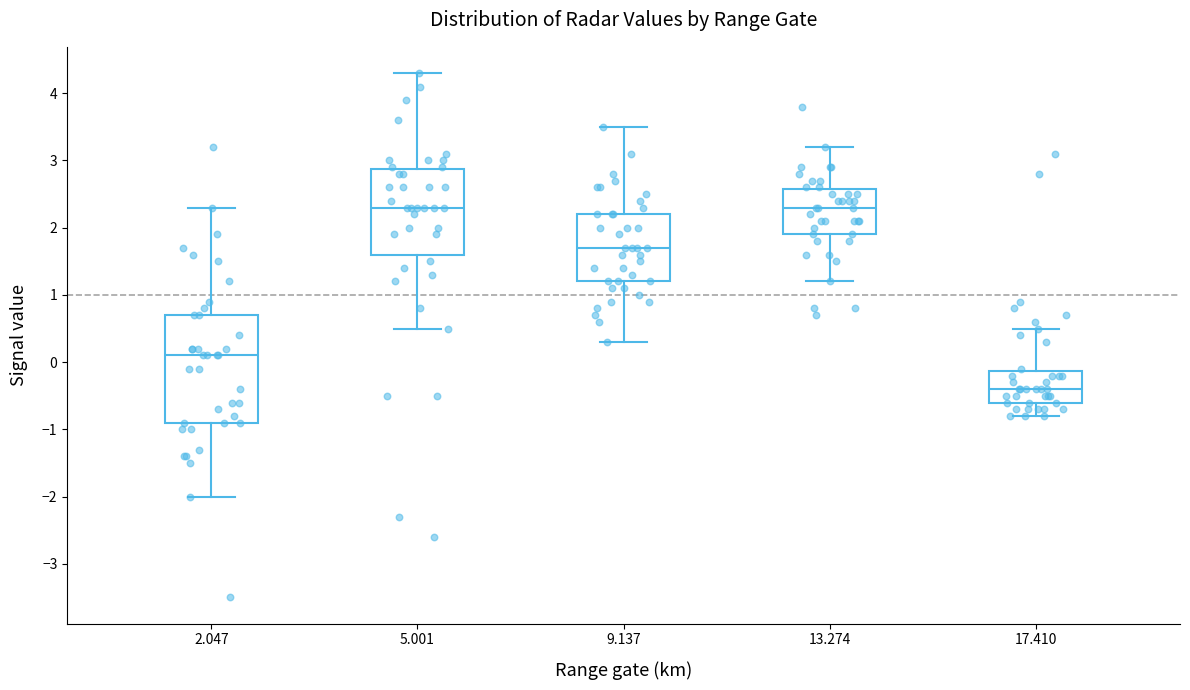

Which box's median line is the lowest?

17.410